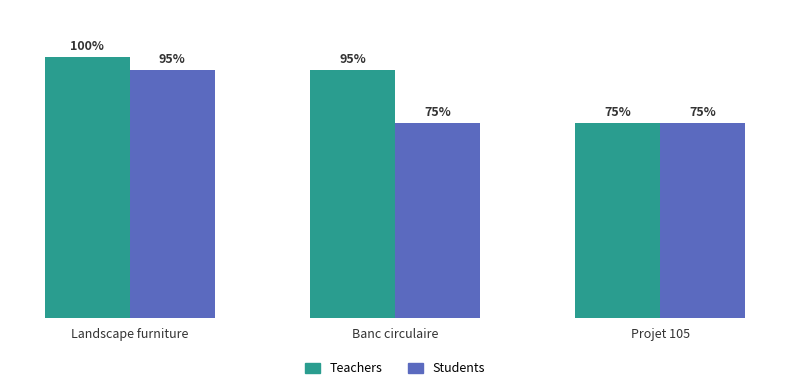

What are all the series names shown in the legend?

Teachers, Students